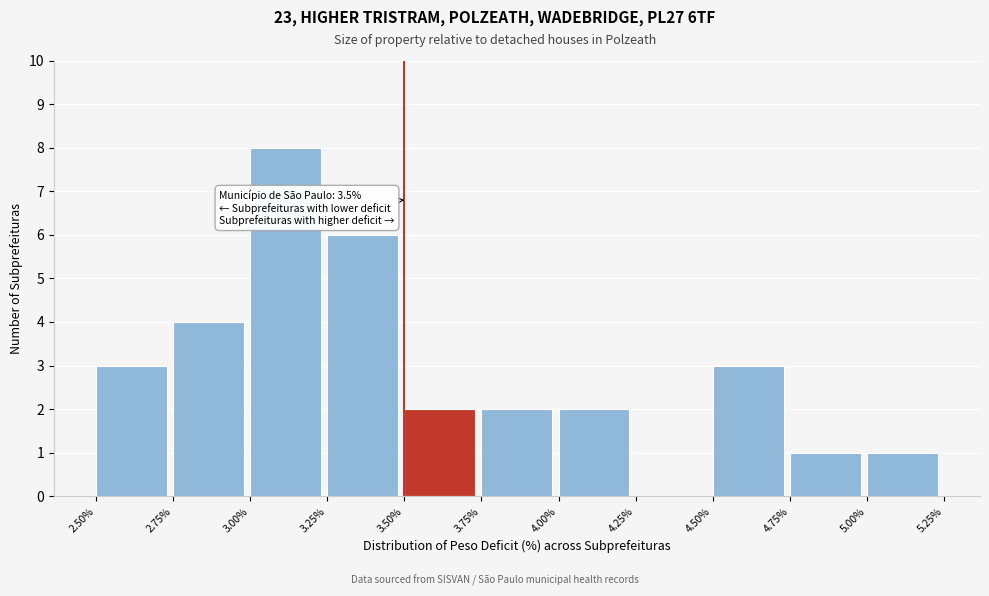

Which range on the x-axis has the tallest bar?

3.00% to 3.25%